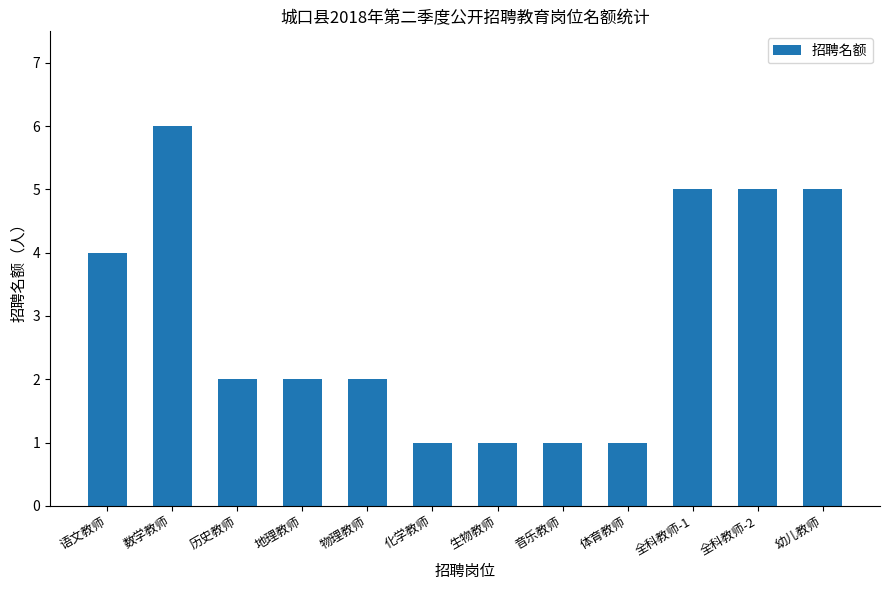

Reading left to right, transcribe all the data shown in this chart.

4	6	2	2	2	1	1	1	1	5	5	5